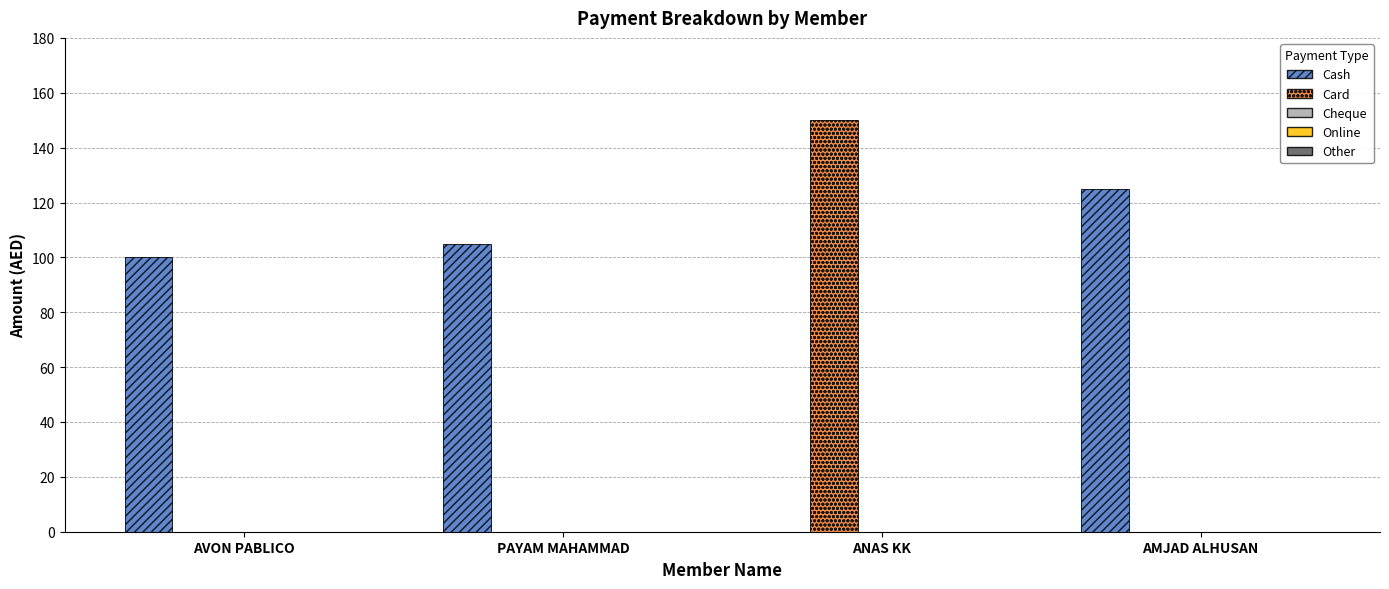

How many distinct data groups are displayed?

2